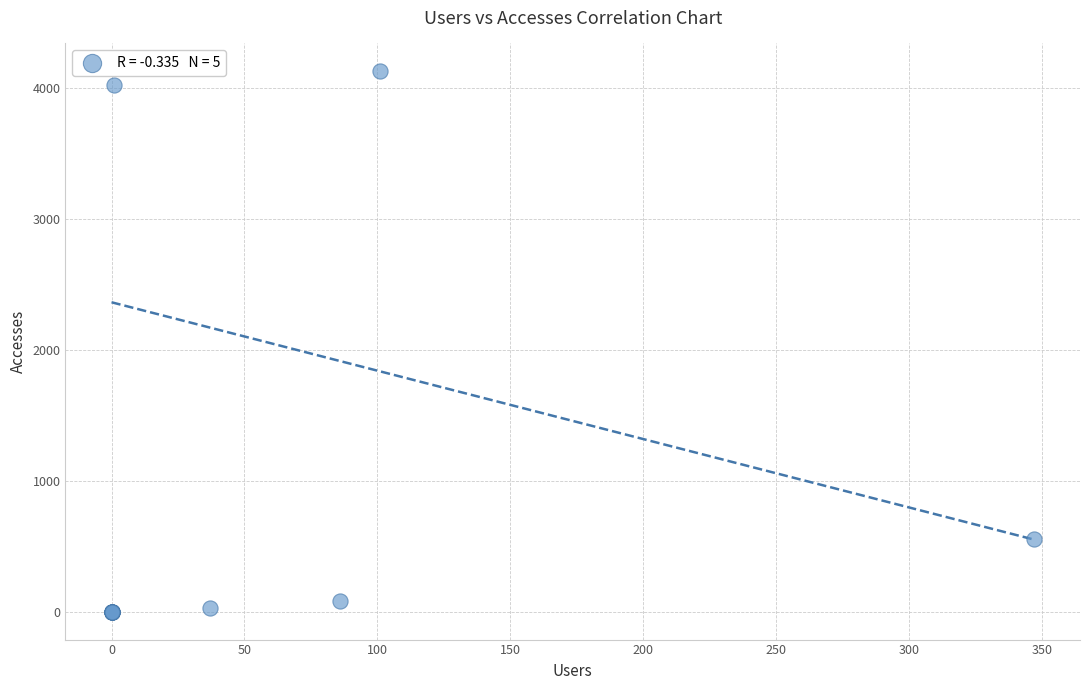

What Y value in the scatter plot is closest to 2066?

564